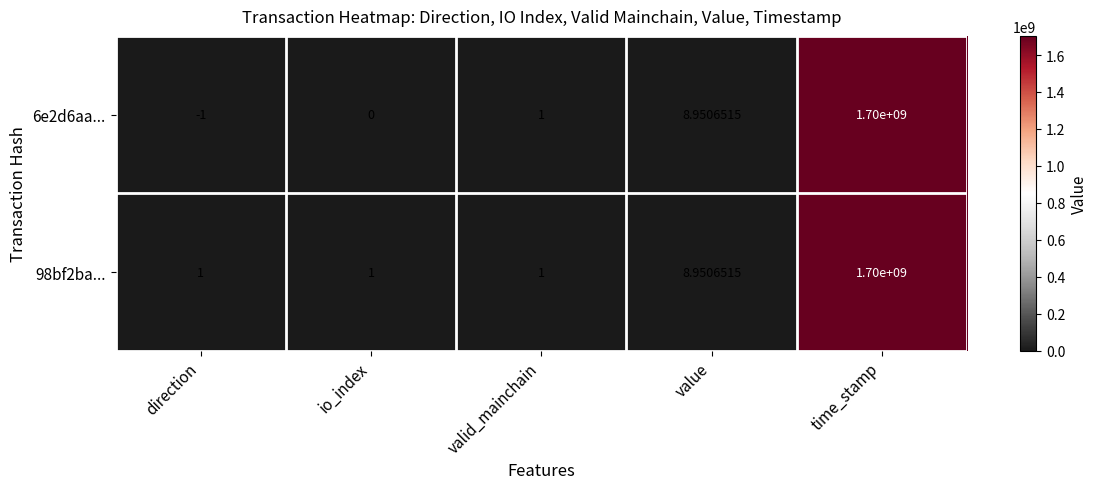

At which label does 6e2d6aa... reach its peak?

time_stamp